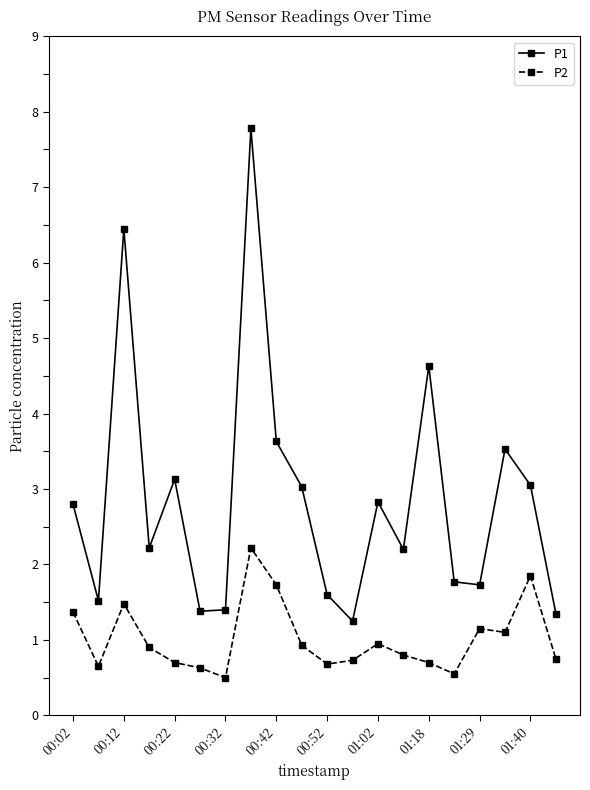

What is the average value of the P2 series?

1.0